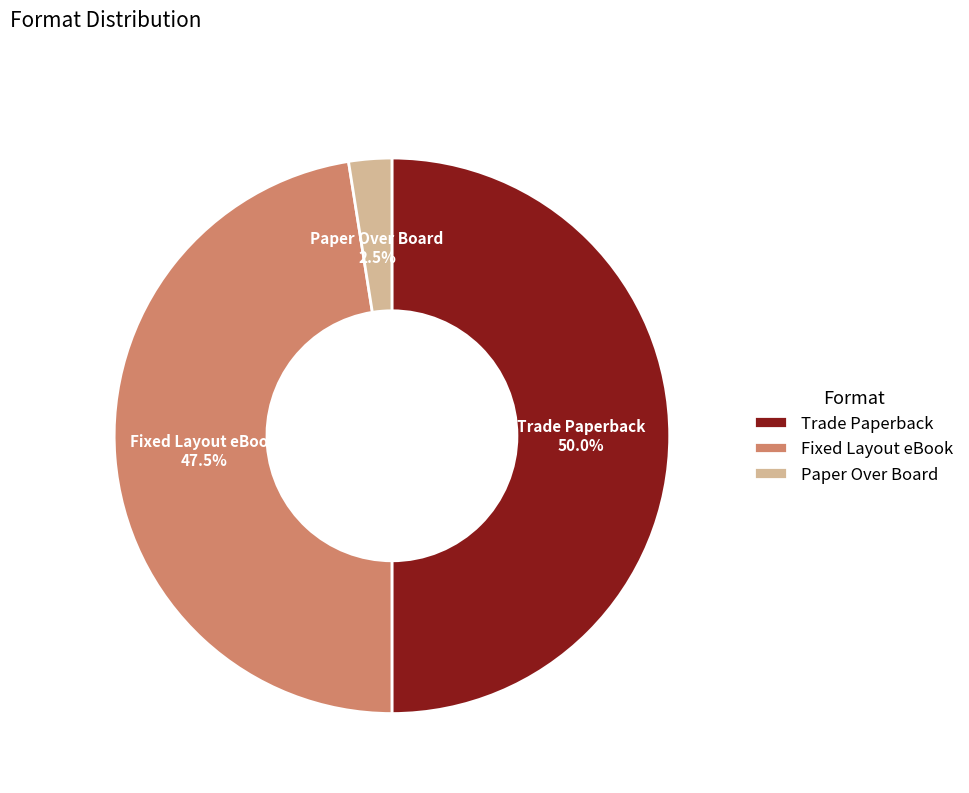

Is it true that Trade Paperback is 62% of the pie?

False